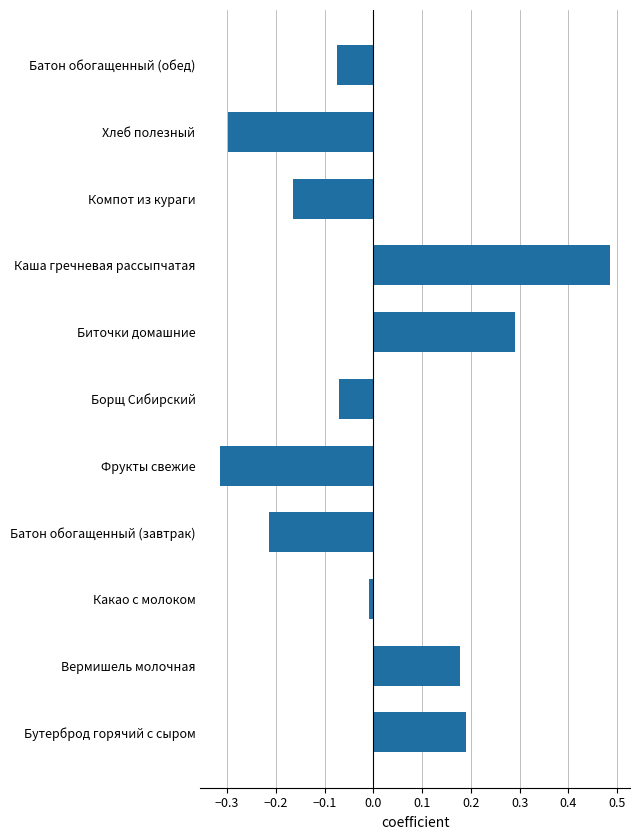

What is the change in value from Бутерброд горячий с сыром to Хлеб полезный?

-0.5